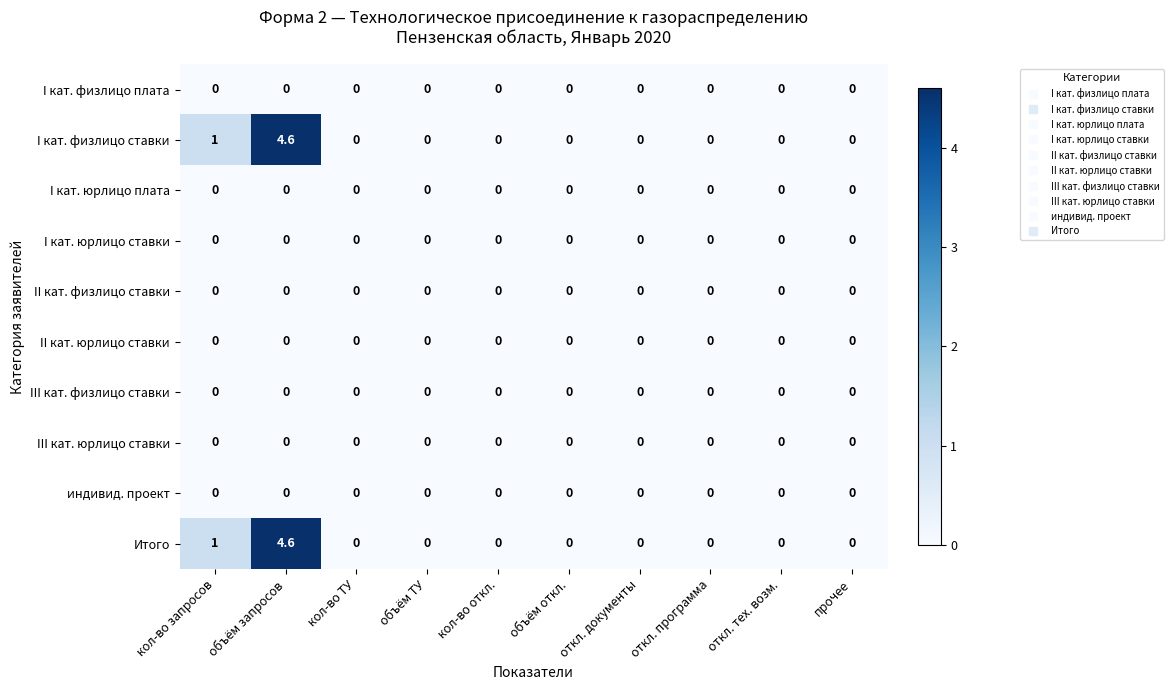

True or false: I кат. физлицо ставки has a value of 2.8 at откл. программа.

False